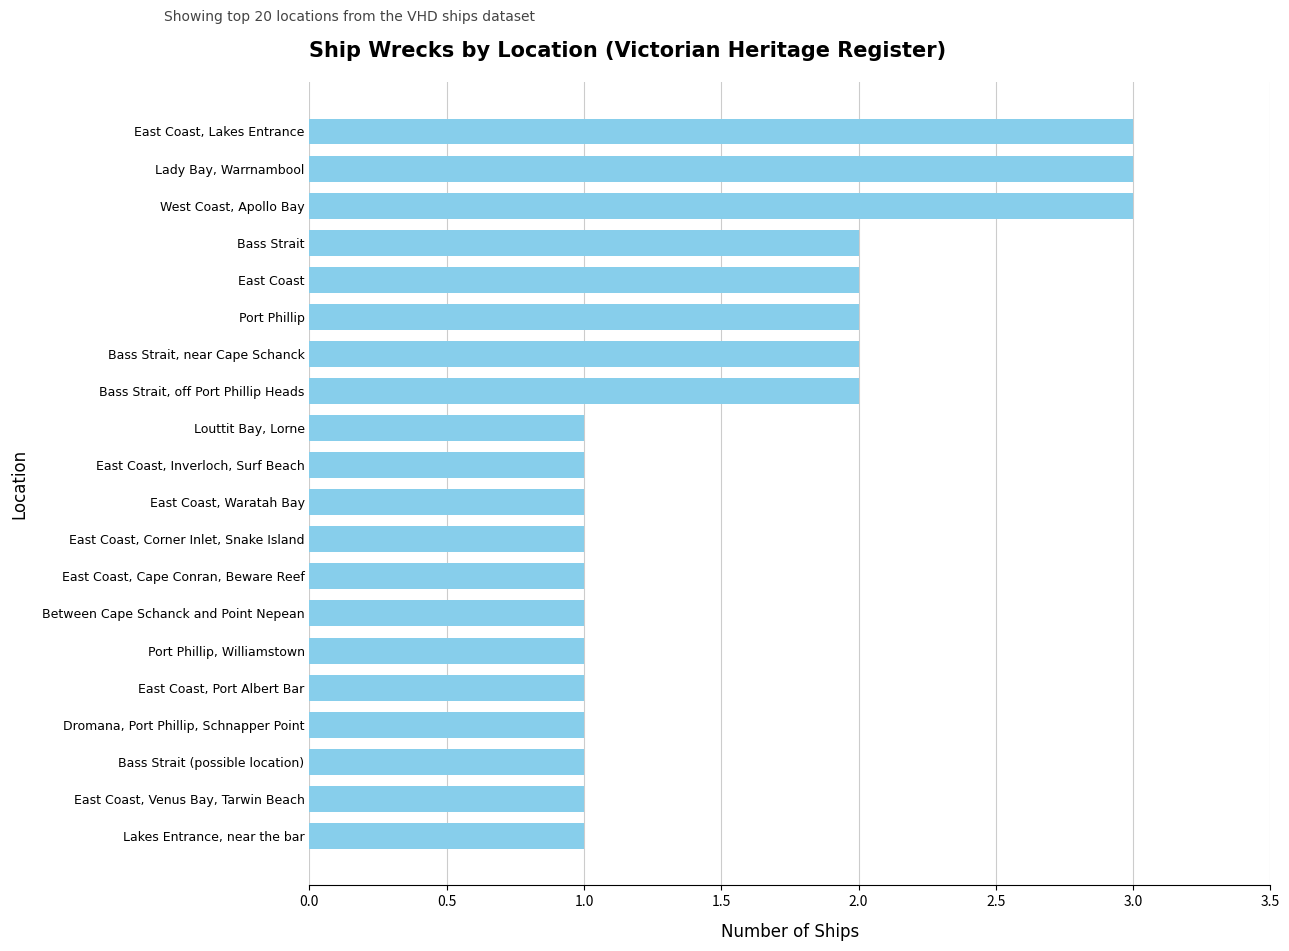

Between Bass Strait (possible location) and East Coast, which is larger?

East Coast